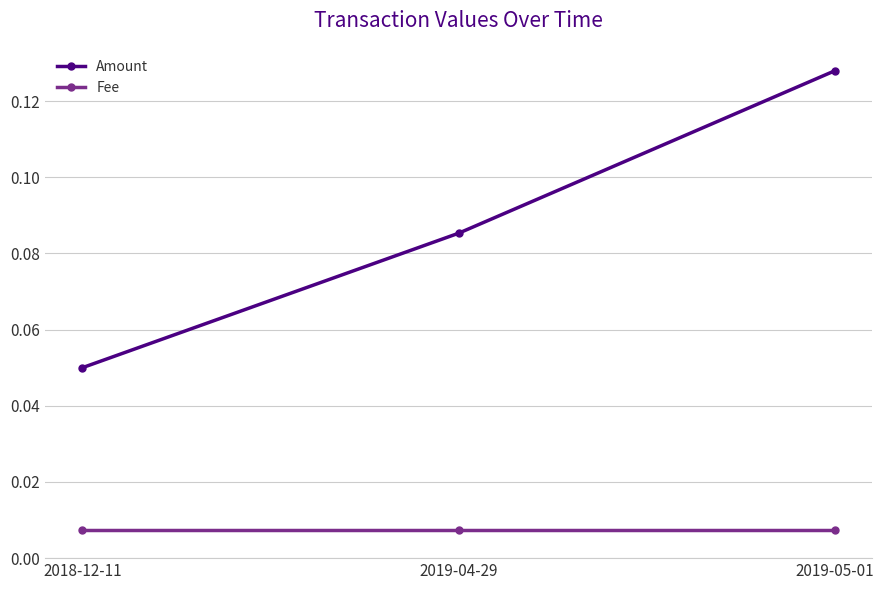

Rank the series by their maximum value, from highest to lowest.

Amount, Fee